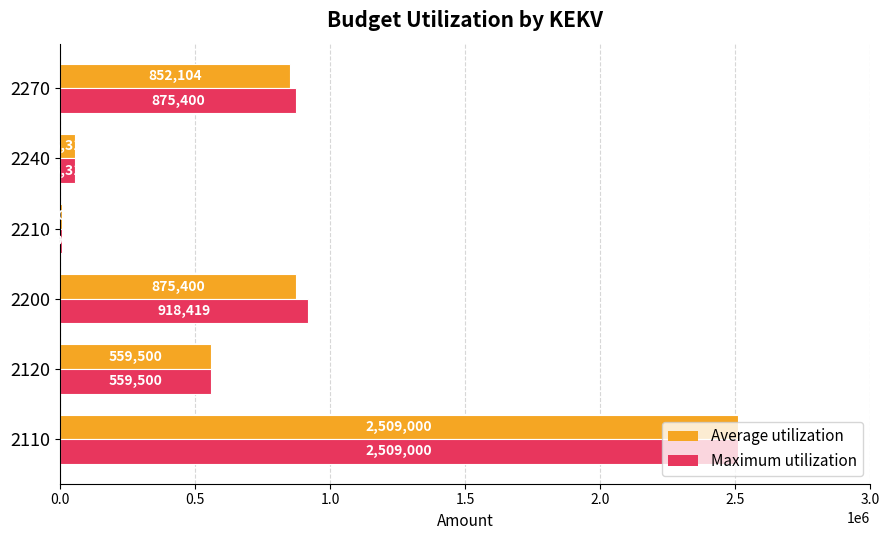

Between 2200 and 2270, which series saw the biggest shift?

Maximum utilization